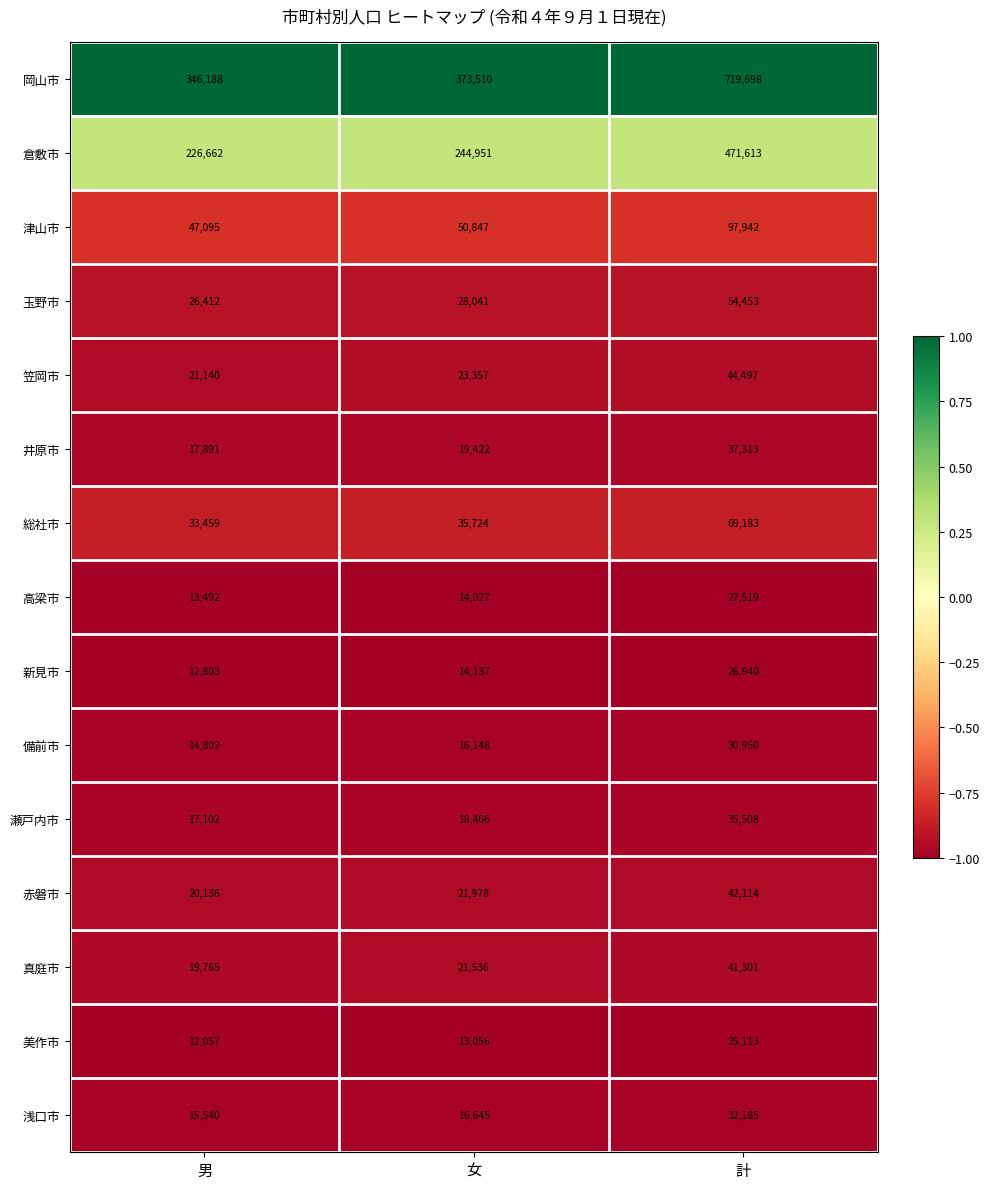

The 新見市 series shows 14137 at 女. True or false?

True